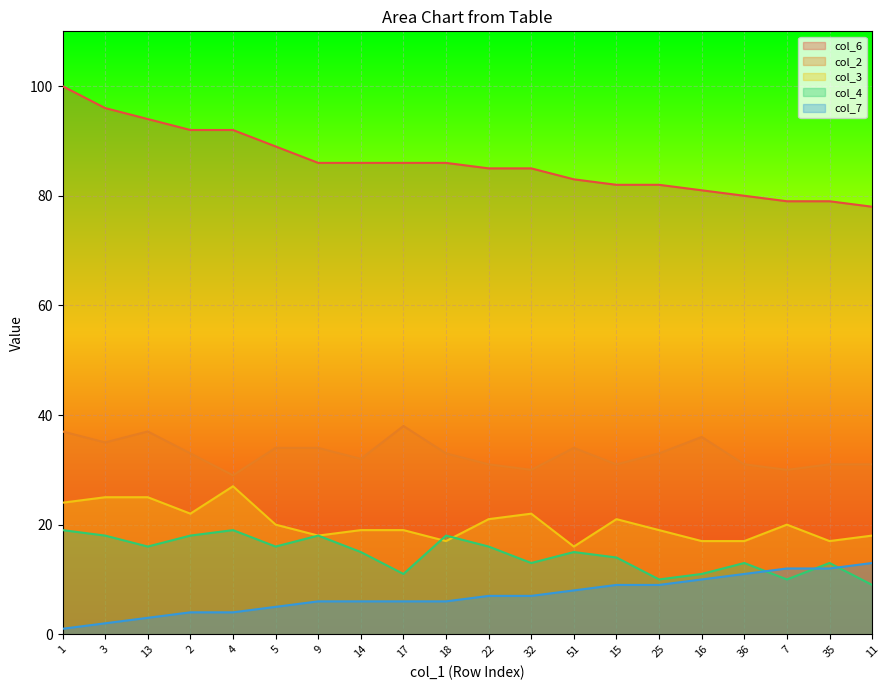

At which label is col_7 closest to 7?

22